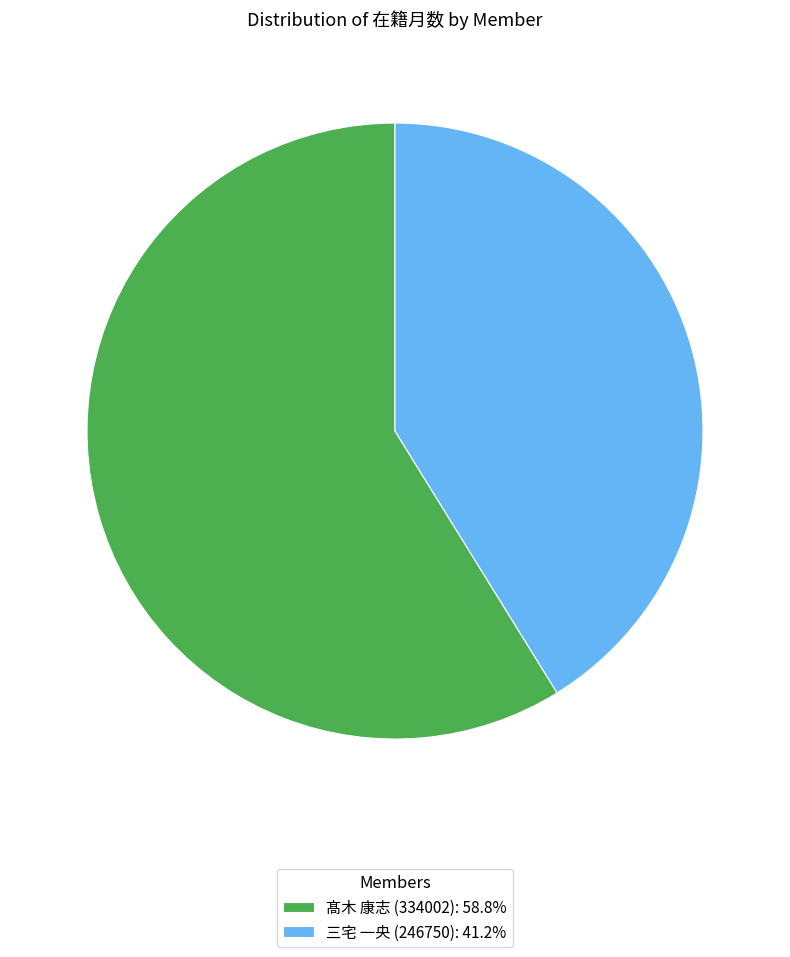

What is the largest slice in the pie chart?

髙木 康志 (334002)